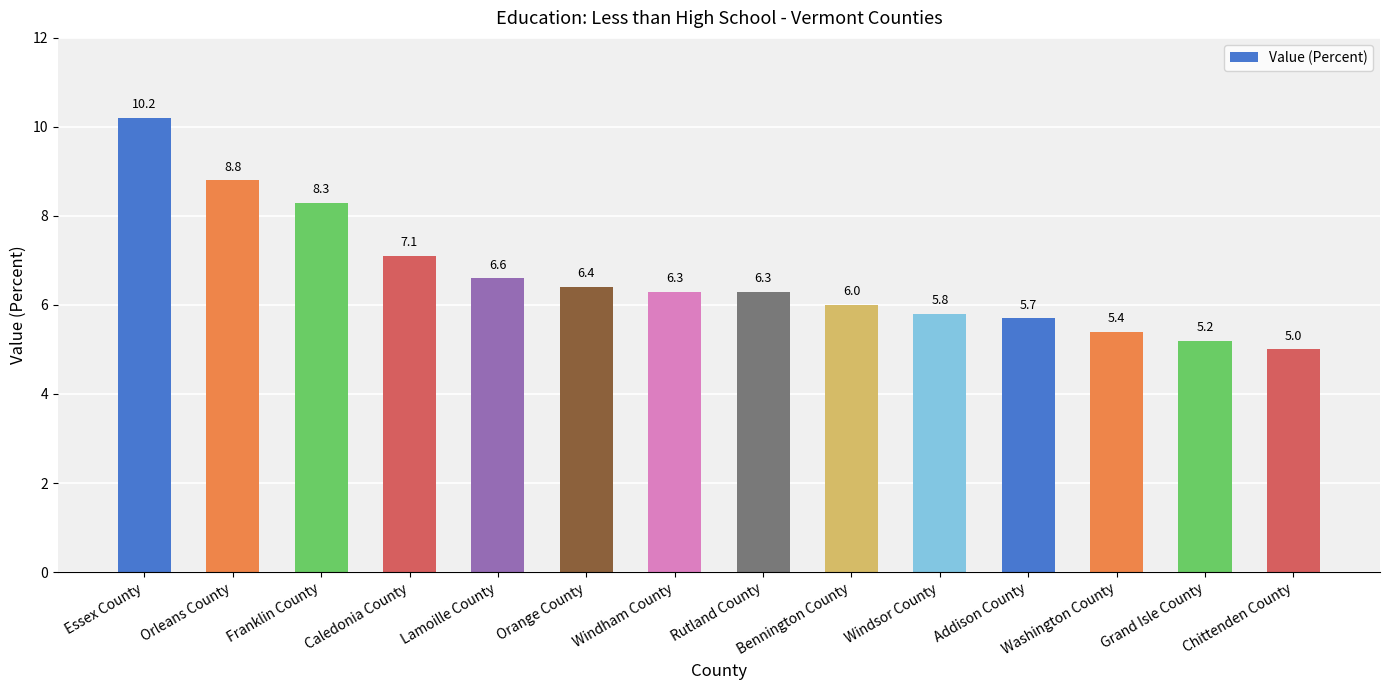

What is the change in value from Lamoille County to Addison County?

-0.9